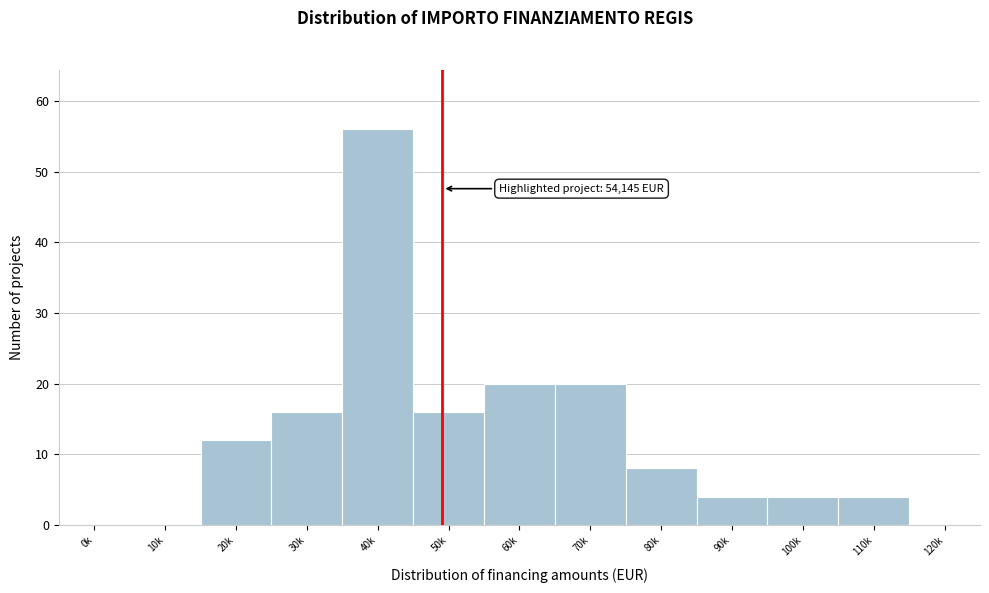

Reading right to left, what are all the values shown in this chart?

120k=0	110k=4	100k=4	90k=4	80k=8	70k=20	60k=20	50k=16	40k=56	30k=16	20k=12	10k=0	0k=0